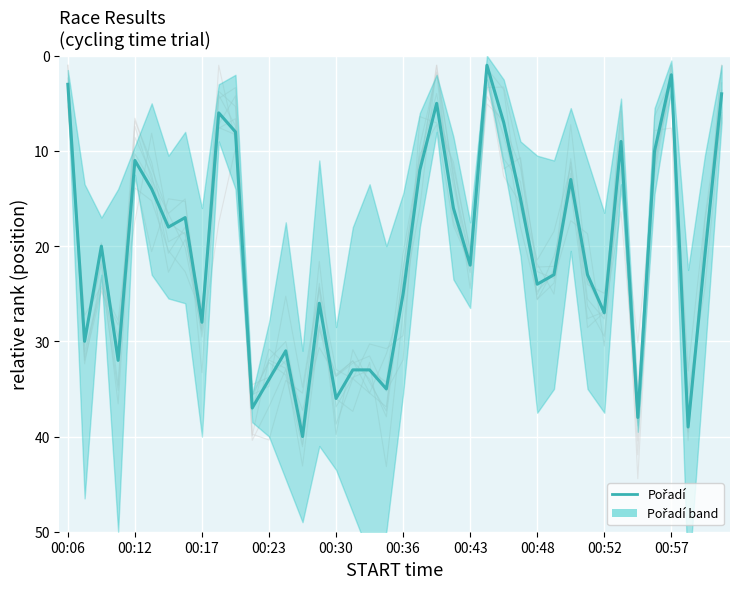

Count the number of values greater than 22.

19